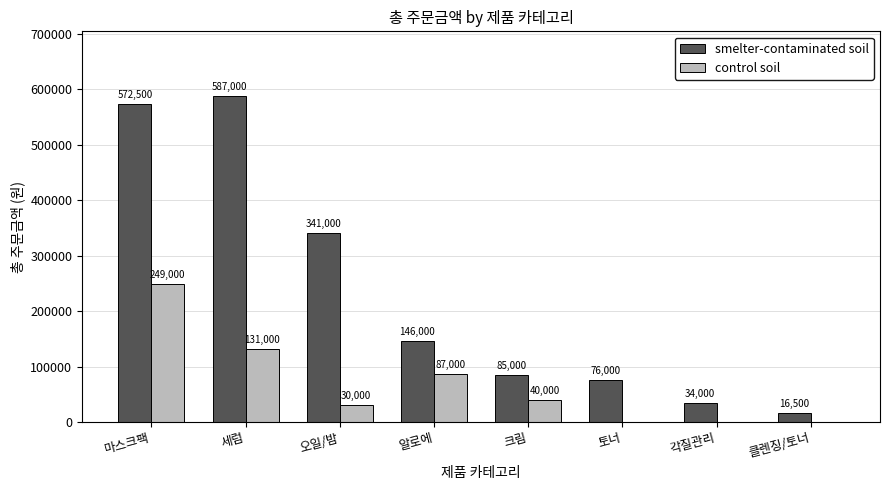

Where is smelter-contaminated soil nearest to the value 301750?

오일/밤